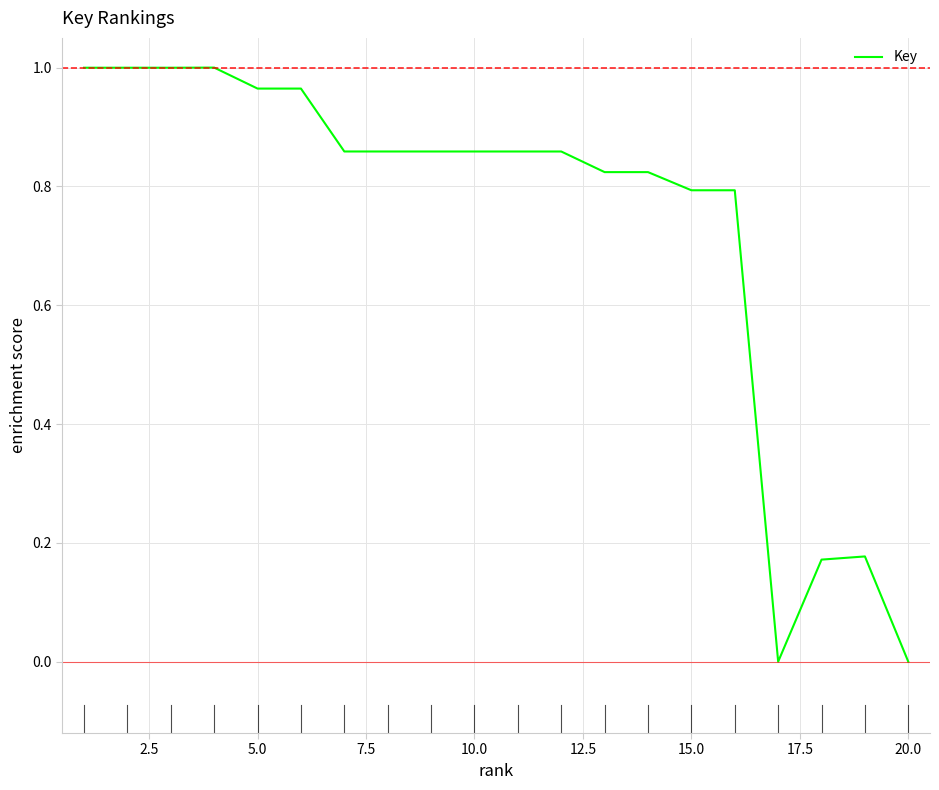

True or false: there are more than 1 points higher than both neighbors.

True